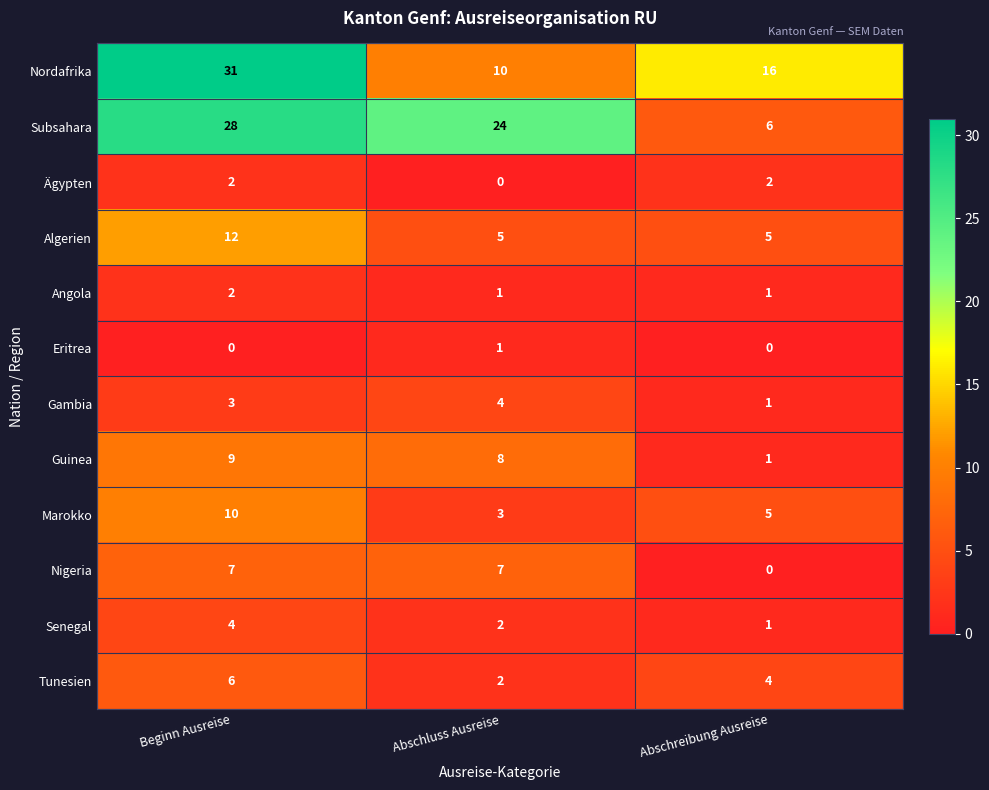

List the labels in order of Tunesien value, largest first.

Beginn Ausreise, Abschreibung Ausreise, Abschluss Ausreise